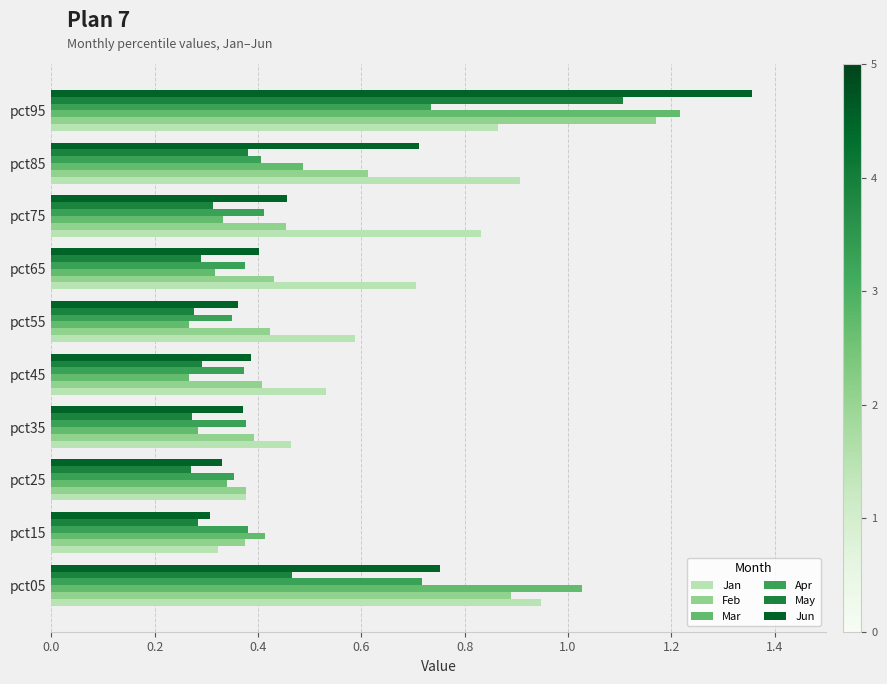

Rank the categories by Jan value from lowest to highest.

pct15, pct25, pct35, pct45, pct55, pct65, pct75, pct95, pct85, pct05